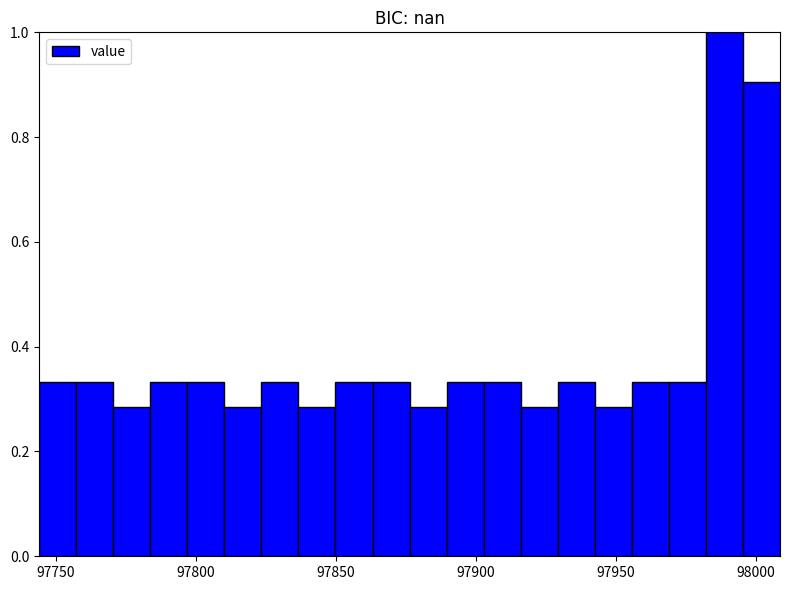

Read against the x-axis, roughly where is the centre of the tallest bar?

97990